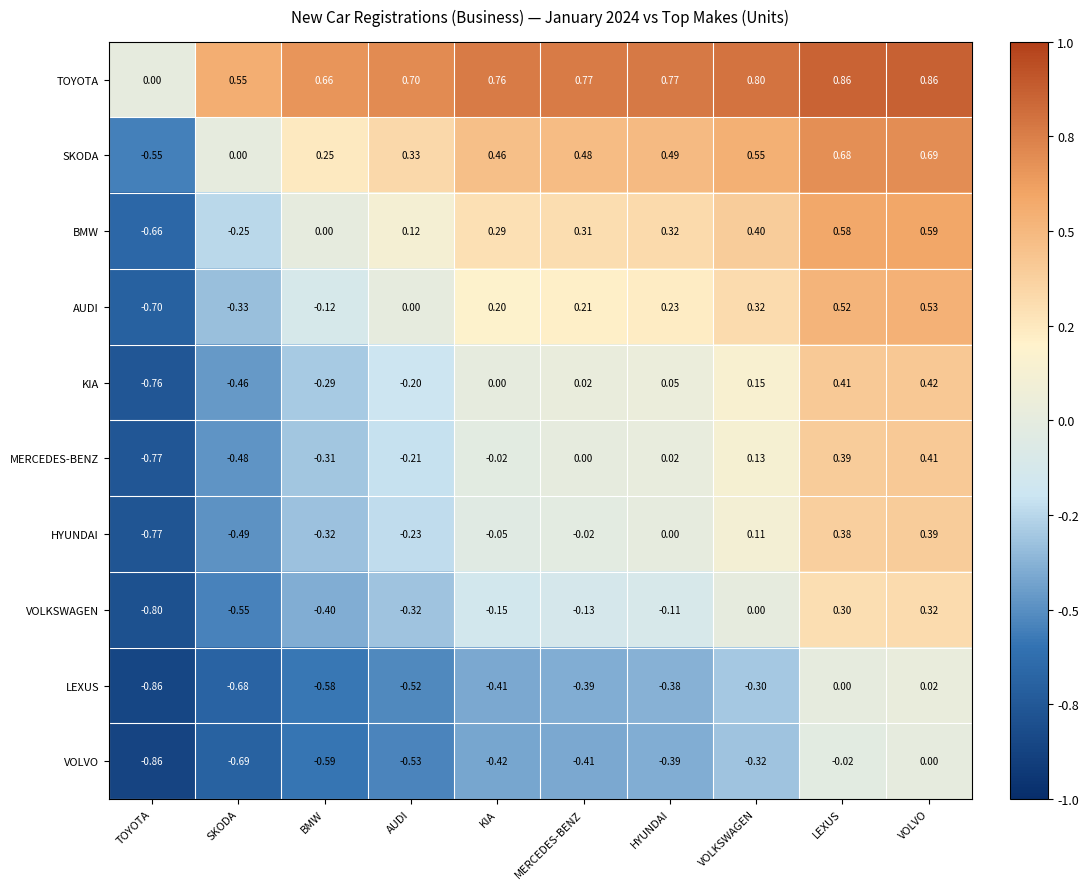

At which category is the sum across all series the highest?

VOLVO